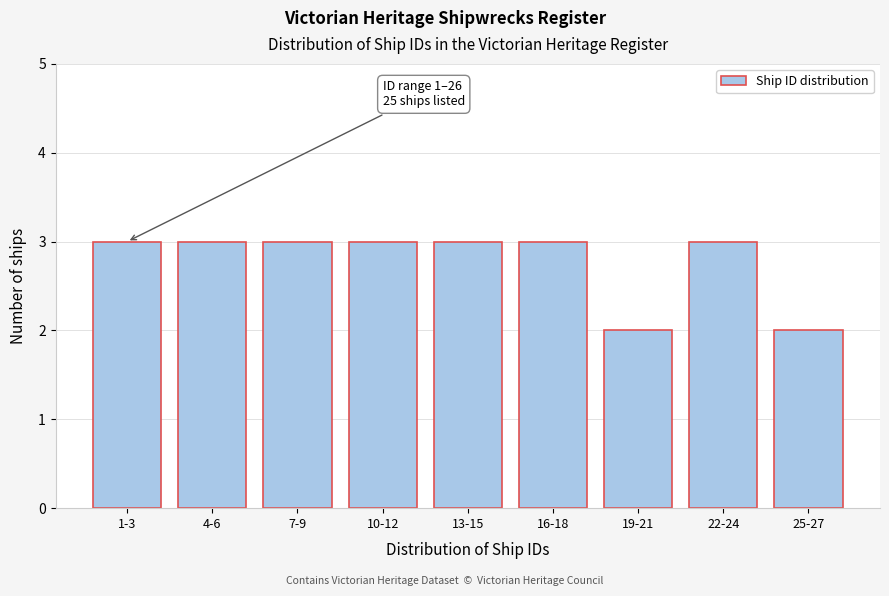

Reading right to left, list all the values displayed in this chart.

25-27=2	22-24=3	19-21=2	16-18=3	13-15=3	10-12=3	7-9=3	4-6=3	1-3=3